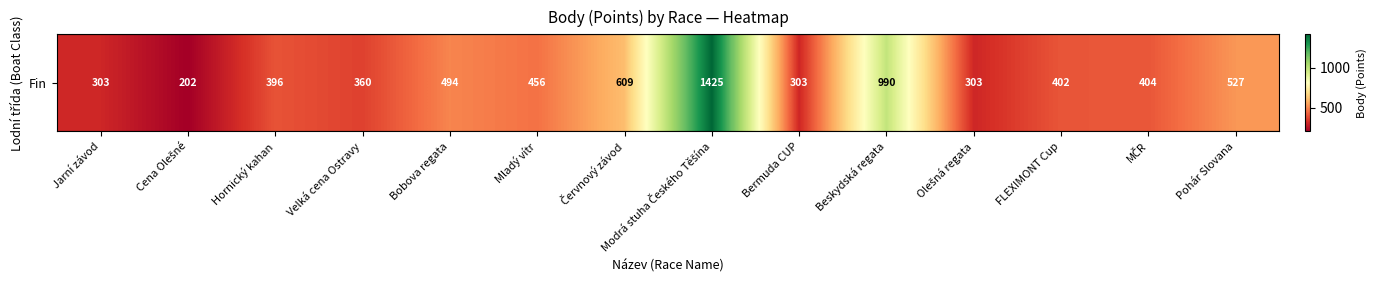

The value at Modrá stuha Českého Těšína is 2349. True or false?

False